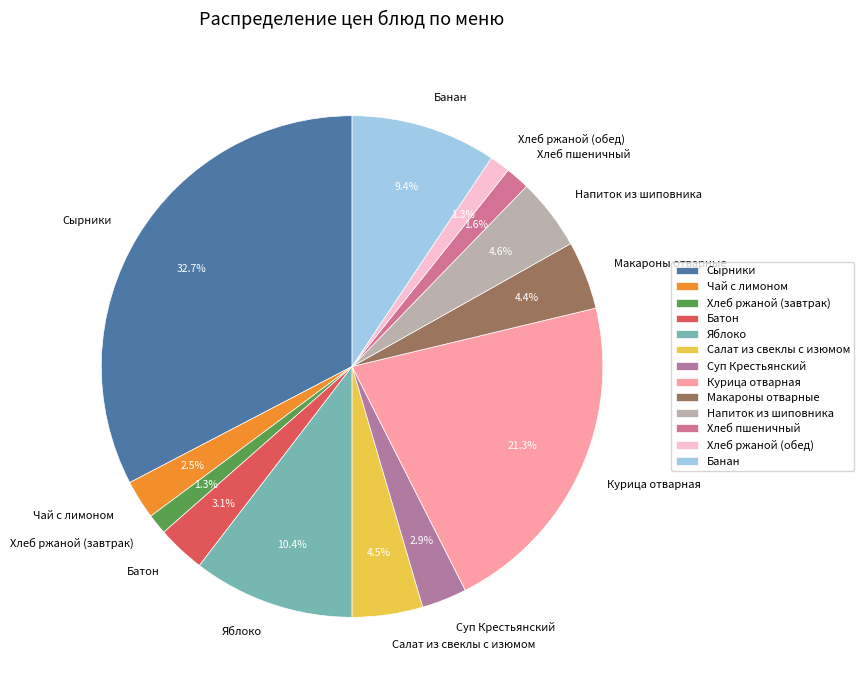

To the nearest percent, what portion does Напиток из шиповника represent?

5%